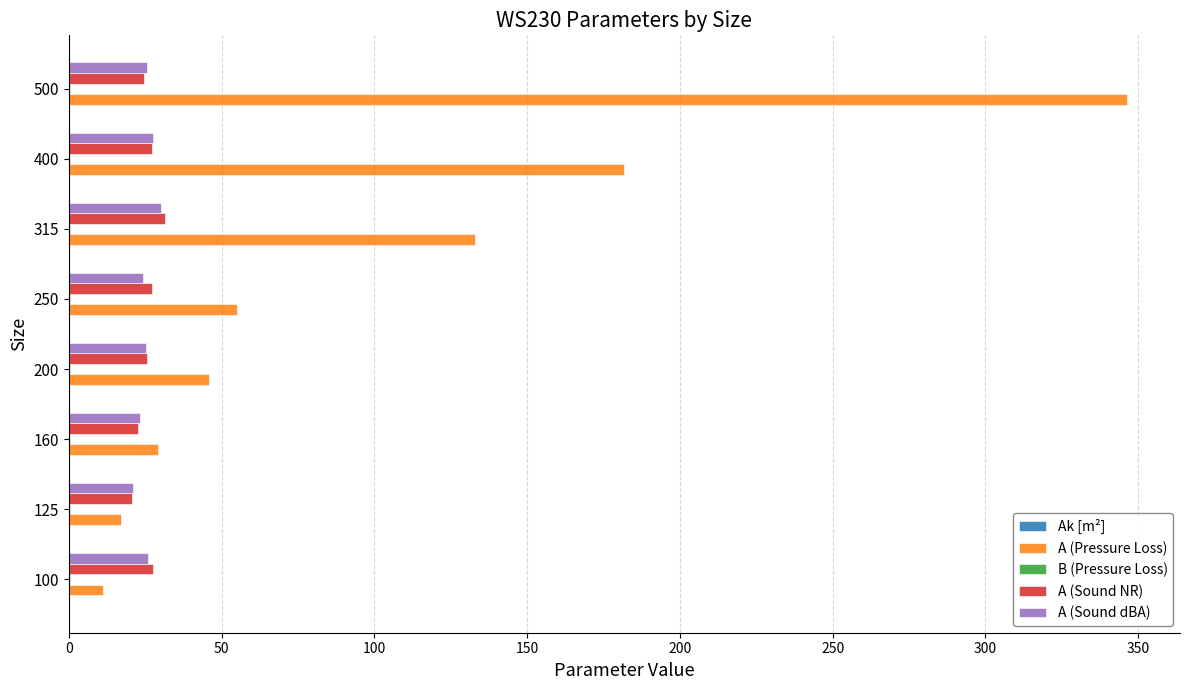

Where is A (Pressure Loss) nearest to the value 178?

400